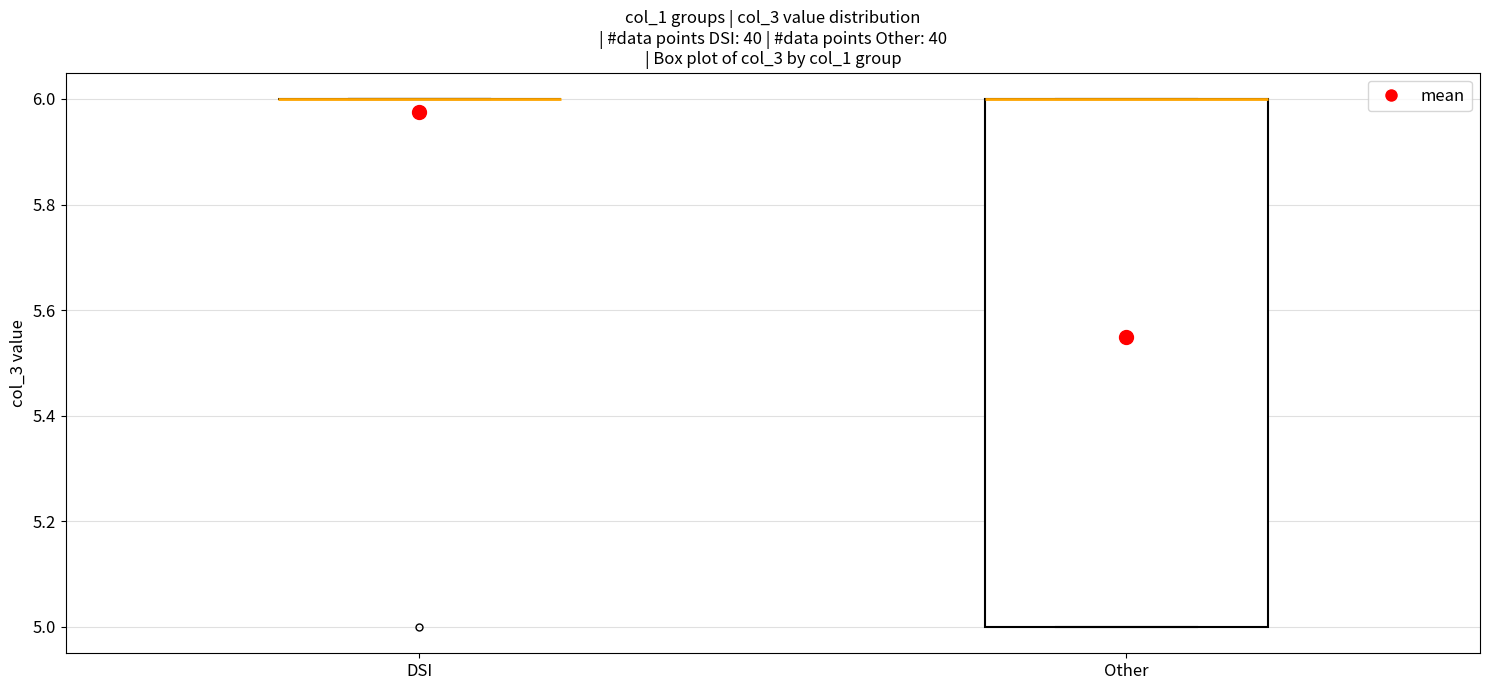

Comparing the boxes themselves (not the whiskers), which one is the tallest?

Other